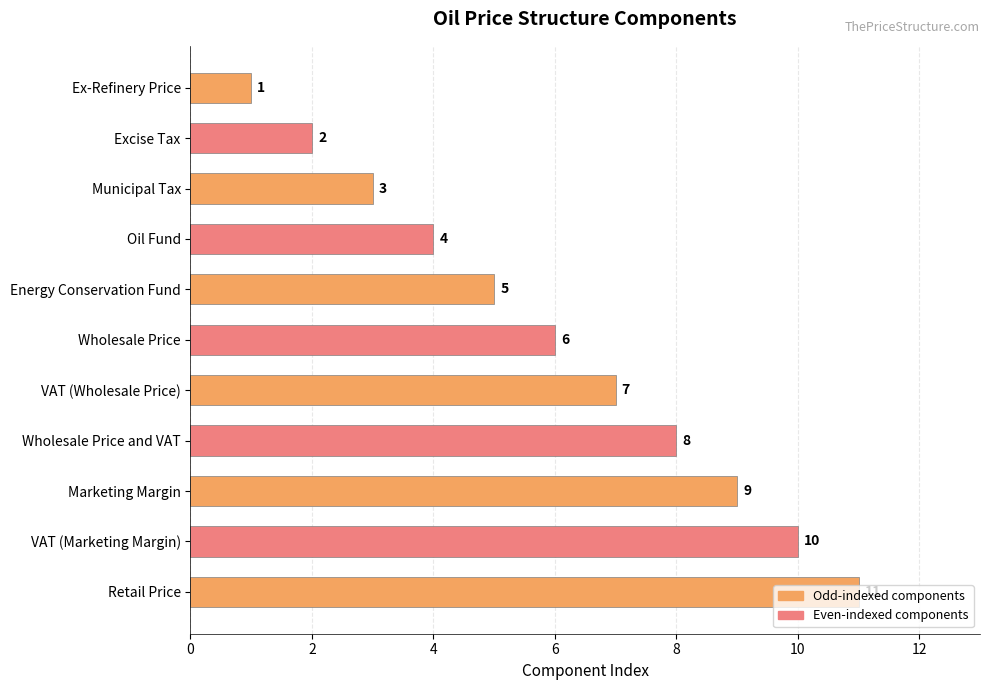

List the labels in order of value, smallest first.

Ex-Refinery Price, Excise Tax, Municipal Tax, Oil Fund, Energy Conservation Fund, Wholesale Price, VAT (Wholesale Price), Wholesale Price and VAT, Marketing Margin, VAT (Marketing Margin), Retail Price